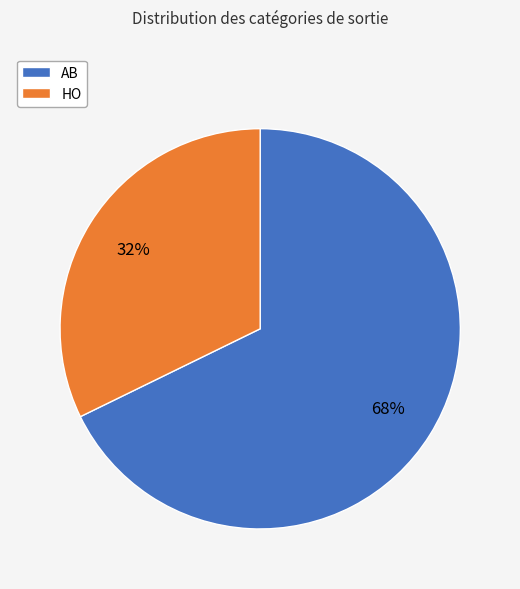

The AB slice represents 75% of the pie. True or false?

False